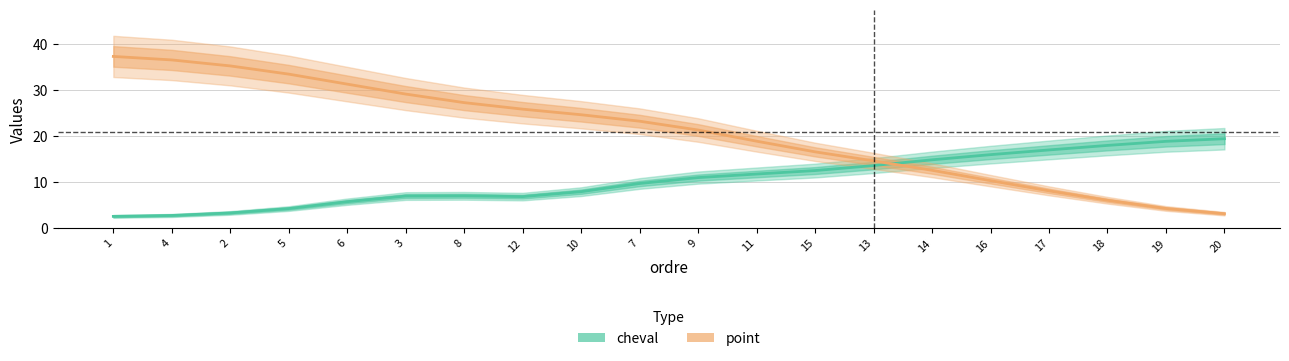

What position from the left is 16?

16